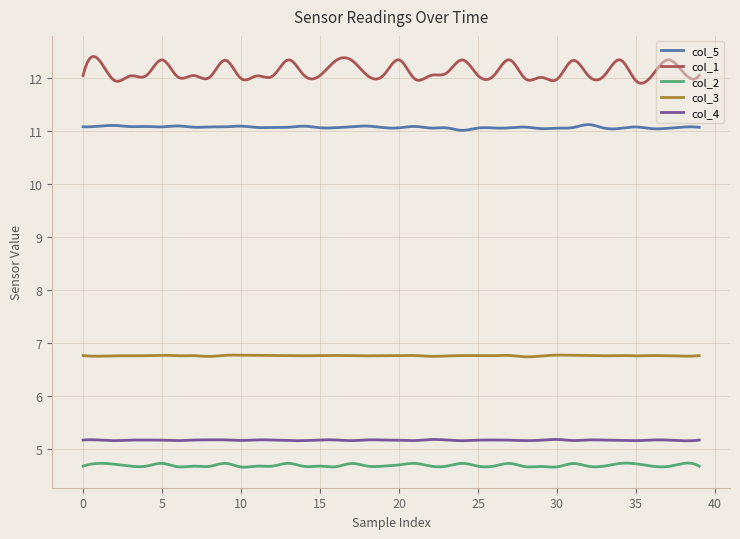

What is the sum of all col_2 values?

1405.9